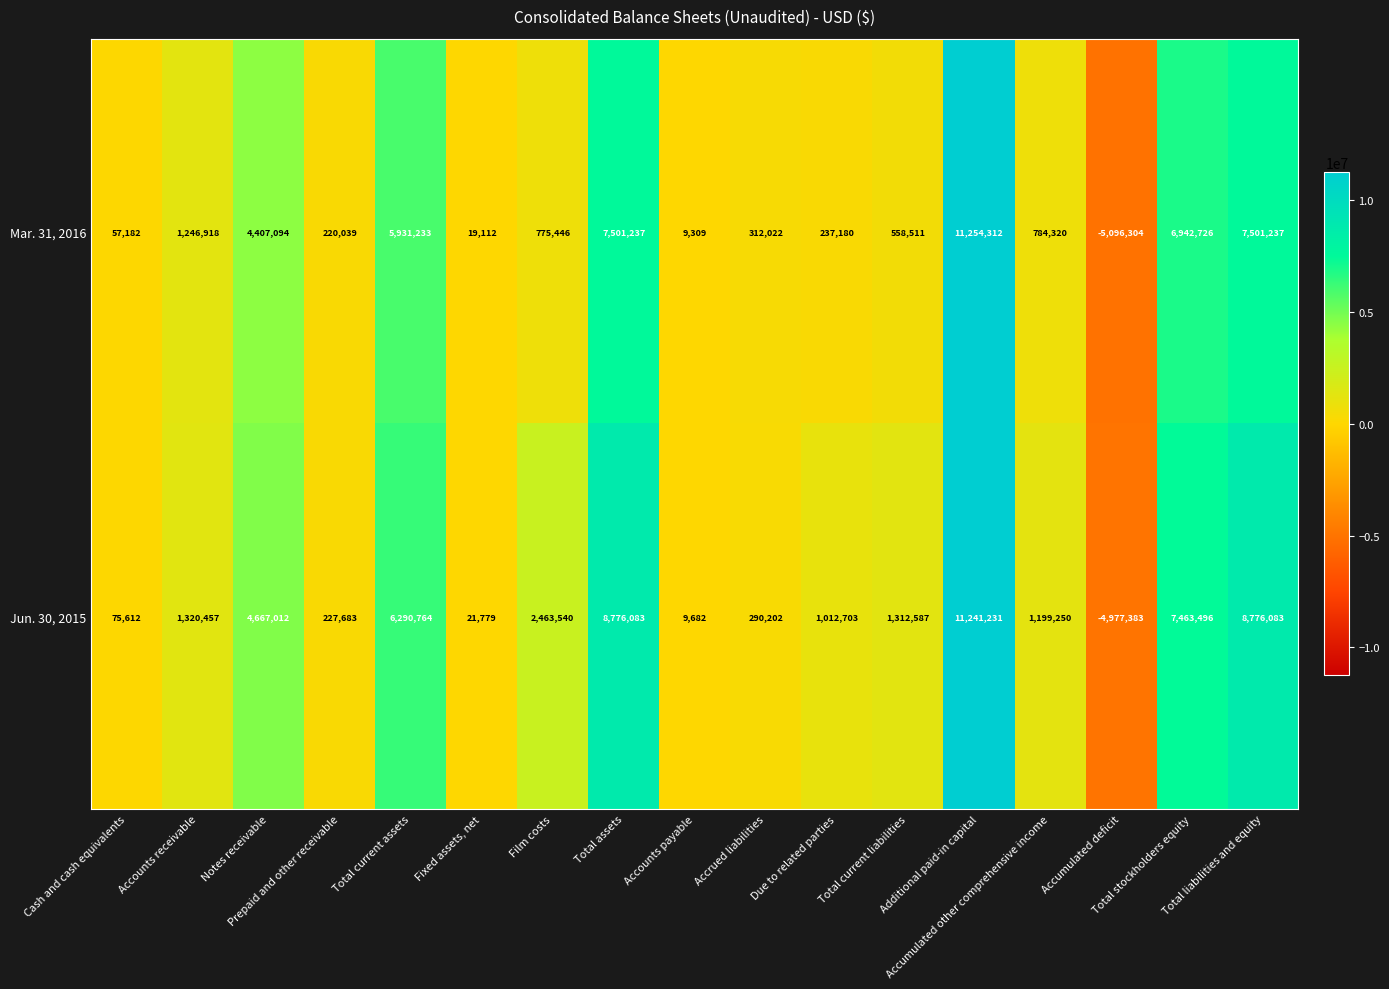

What is the highest value of the Mar. 31, 2016 series?

11254312